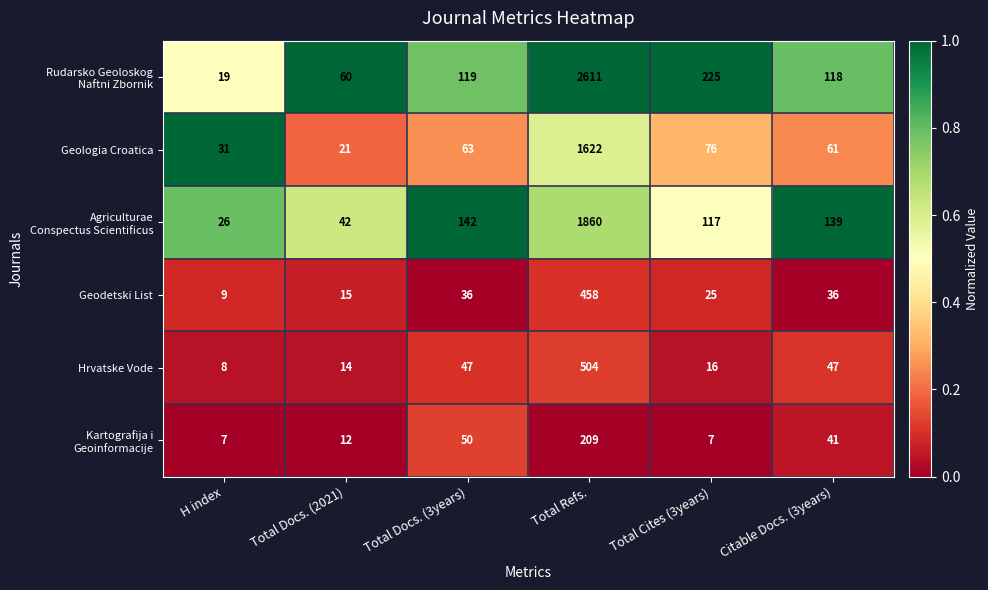

What is the difference between the highest and lowest values at Total Cites (3years)?

218